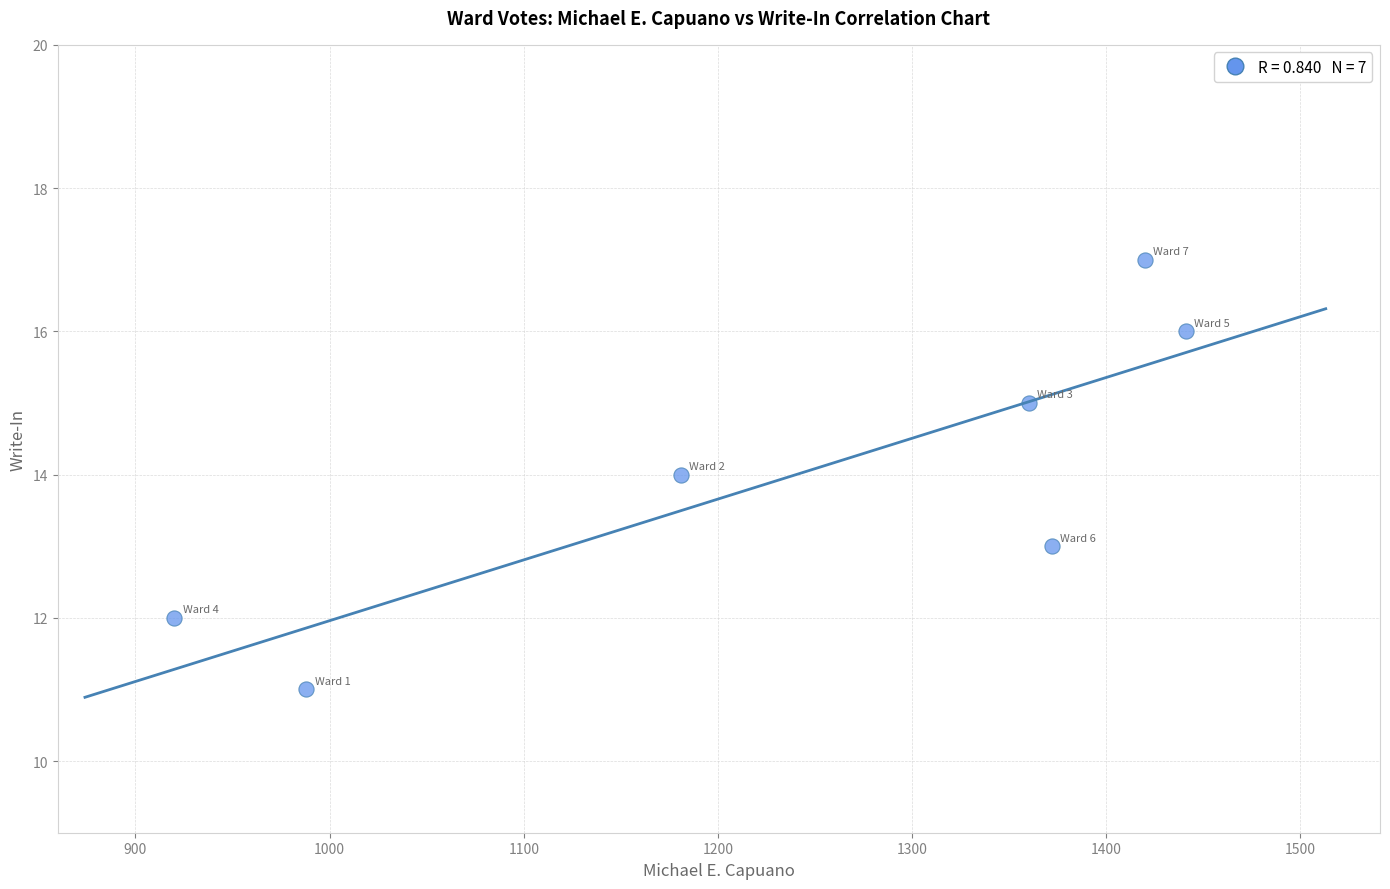

What is the average X value?

1240